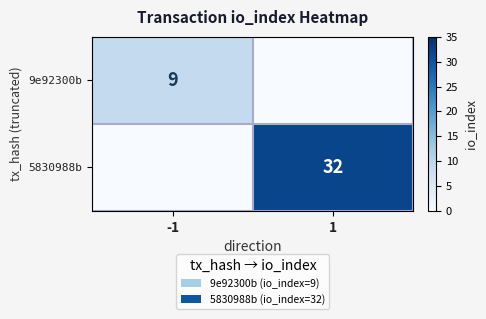

The 5830988b series shows 46 at 1. True or false?

False